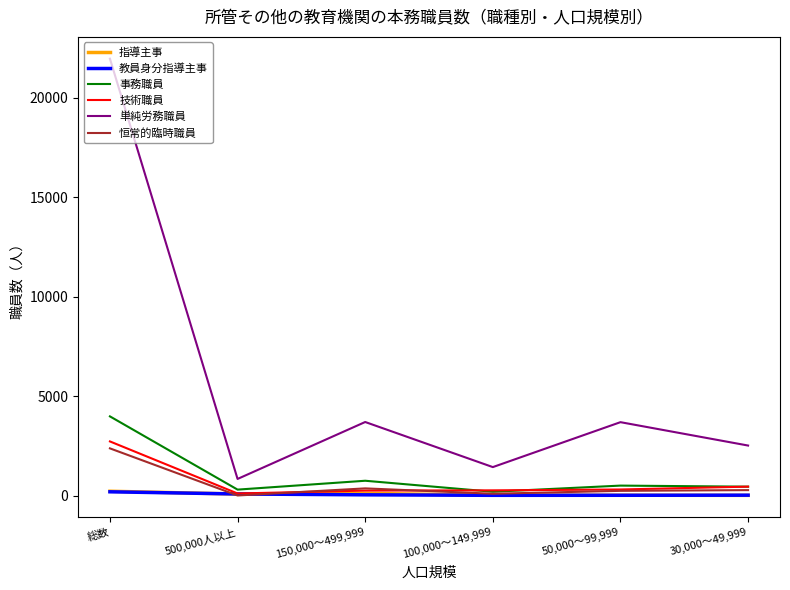

True or false: 事務職員 and 単純労務職員 intersect in this chart.

False